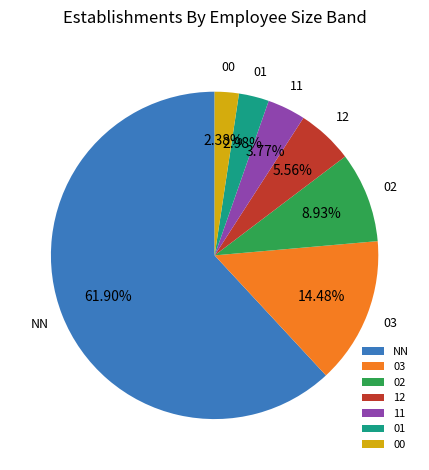

To the nearest percent, what is the difference between the largest and smallest slice percentages?

60%